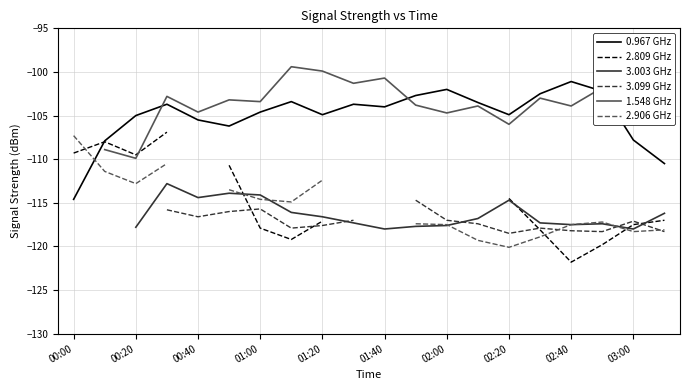

What is the lowest value of the 0.967 GHz series?

-114.6